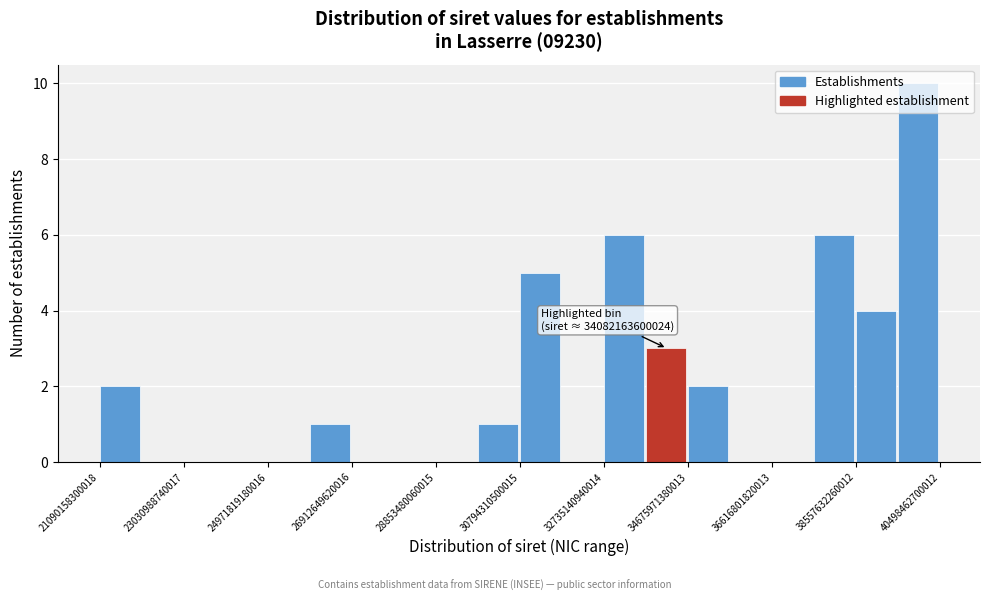

Over which range of the x-axis is the bar tallest?

39600000000000 to 40400000000000